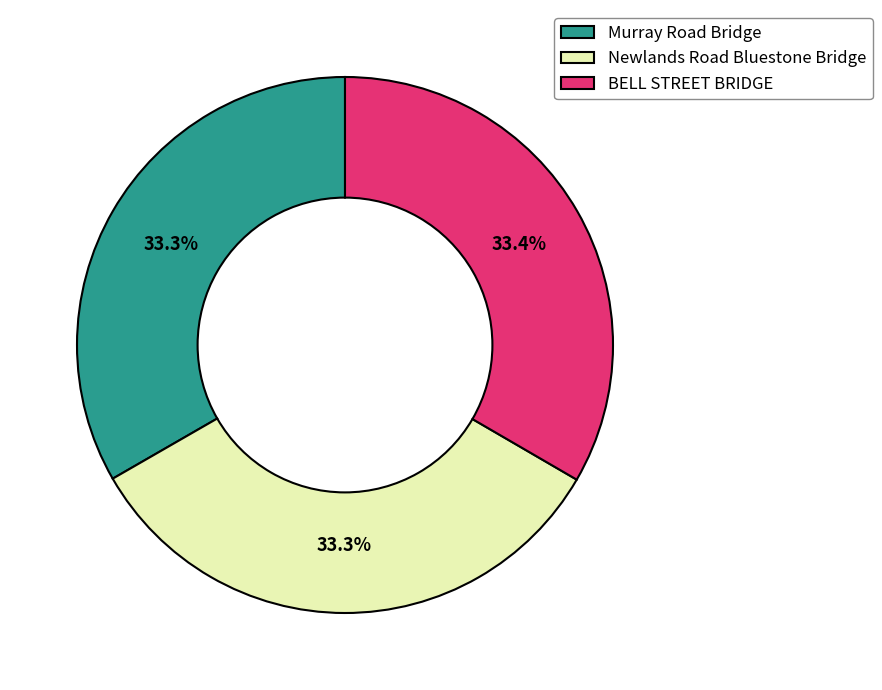

To the nearest percent, what portion does Murray Road Bridge represent?

33%